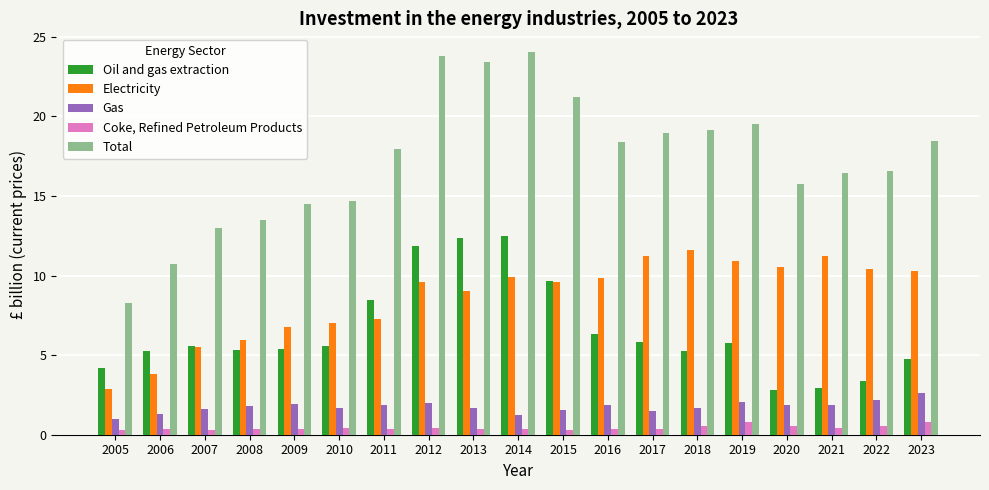

At which label does Gas reach its minimum?

2005